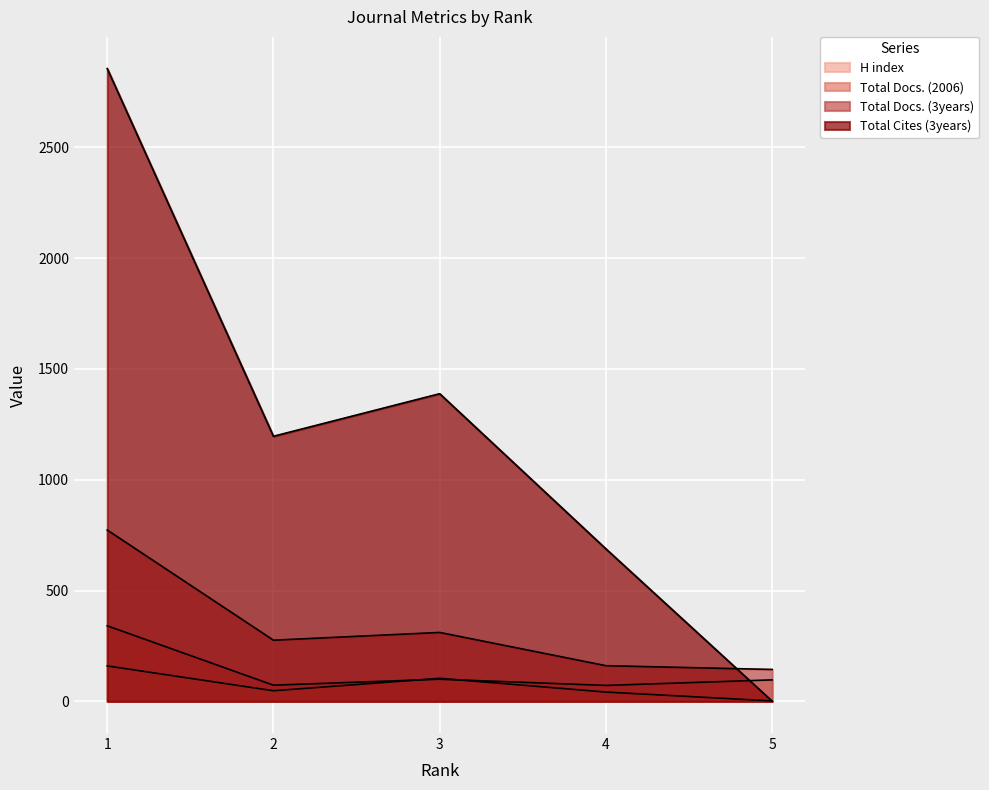

Rank the series by their maximum value, from lowest to highest.

H index, Total Docs. (2006), Total Docs. (3years), Total Cites (3years)